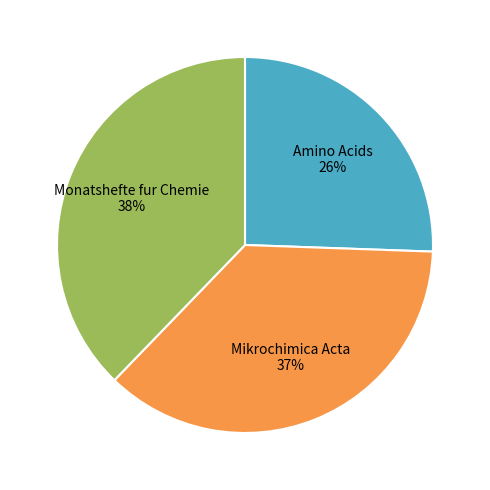

Is there any slice that represents more than half of the pie?

No